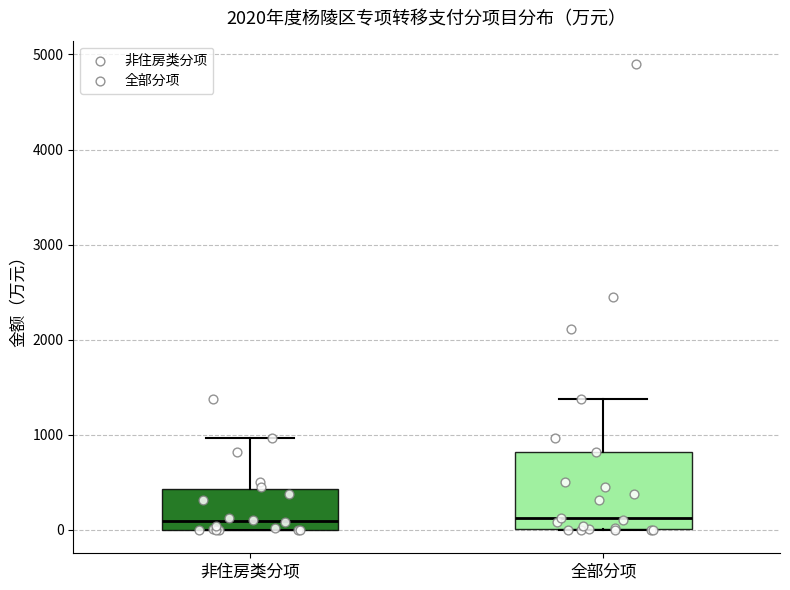

Reading left to right, transcribe this box plot: for each box, give where its median line is, the range the box spans, and where its two whiskers end, as read against the y-axis. The values are not printed on the chart, so give them approximately, as read against the axis.

非住房类分项: median 100, box 0 to 400, whiskers 0 to 1000
全部分项: median 100, box 0 to 800, whiskers 0 to 1400